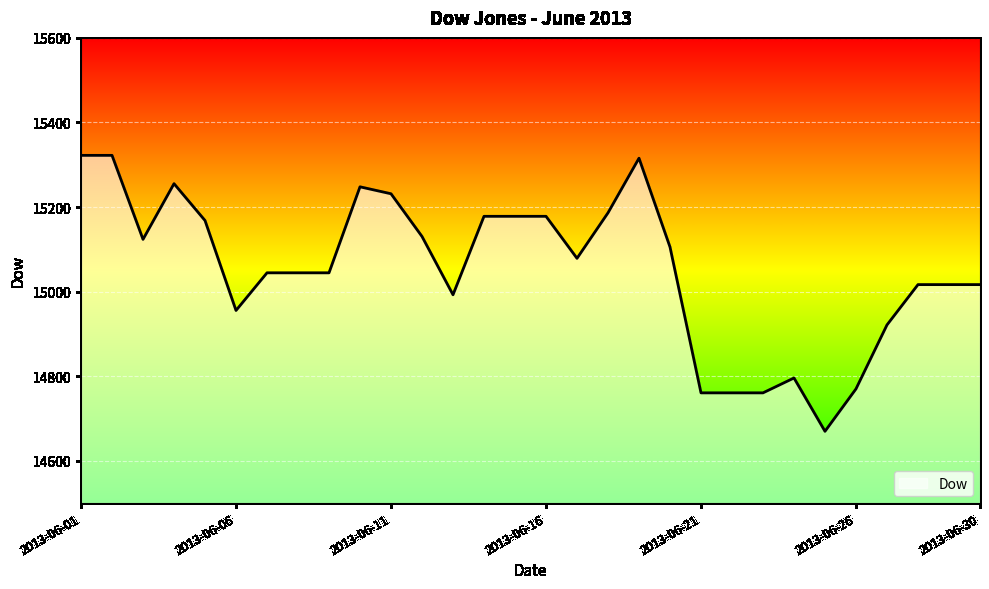

What is the minimum value shown in the chart?

14669.7